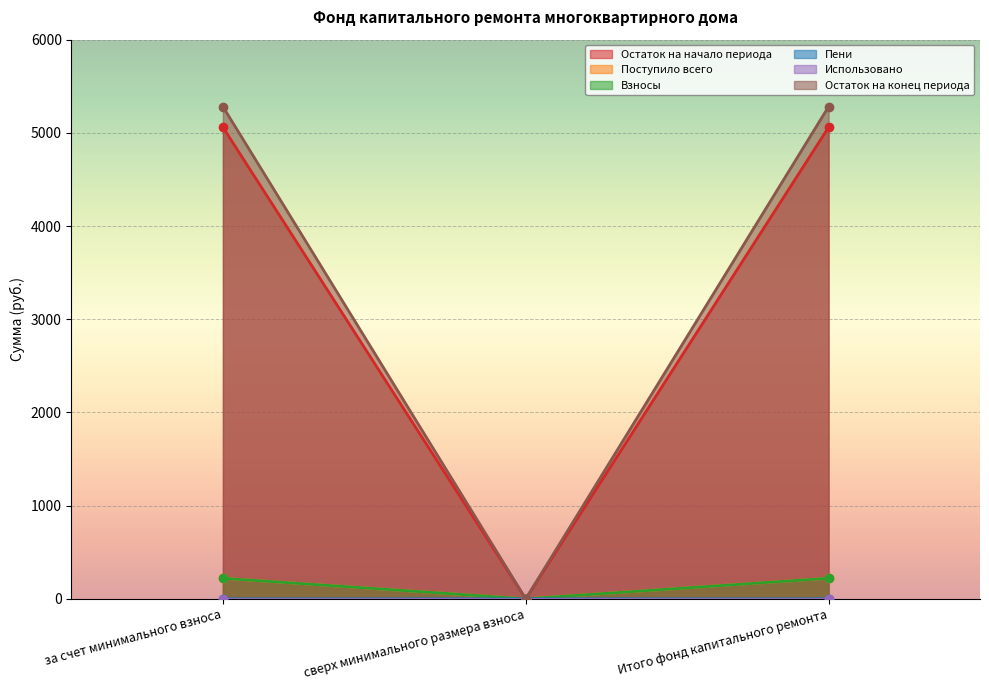

Which category has the highest value across all series?

за счет минимального взноса